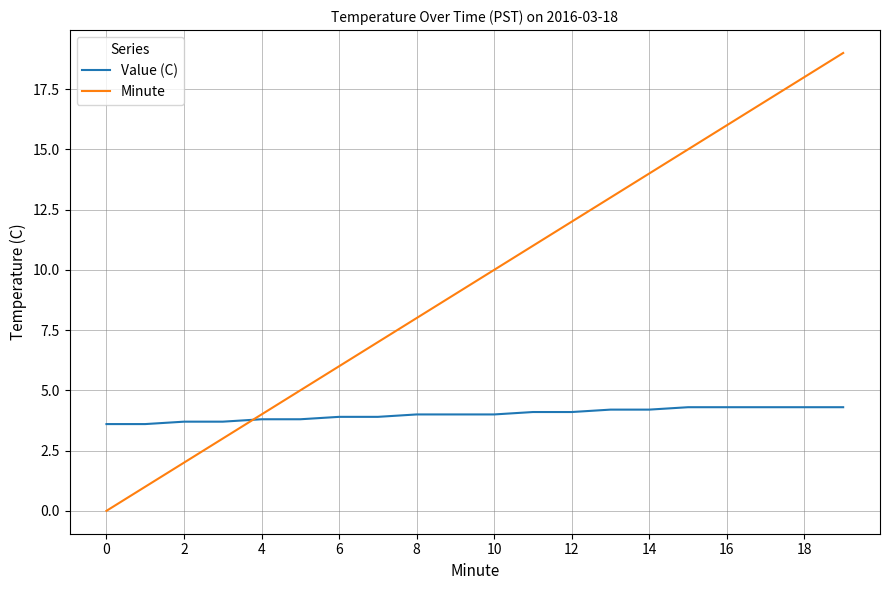

List the series in order of their overall mean, highest first.

Minute, Value (C)